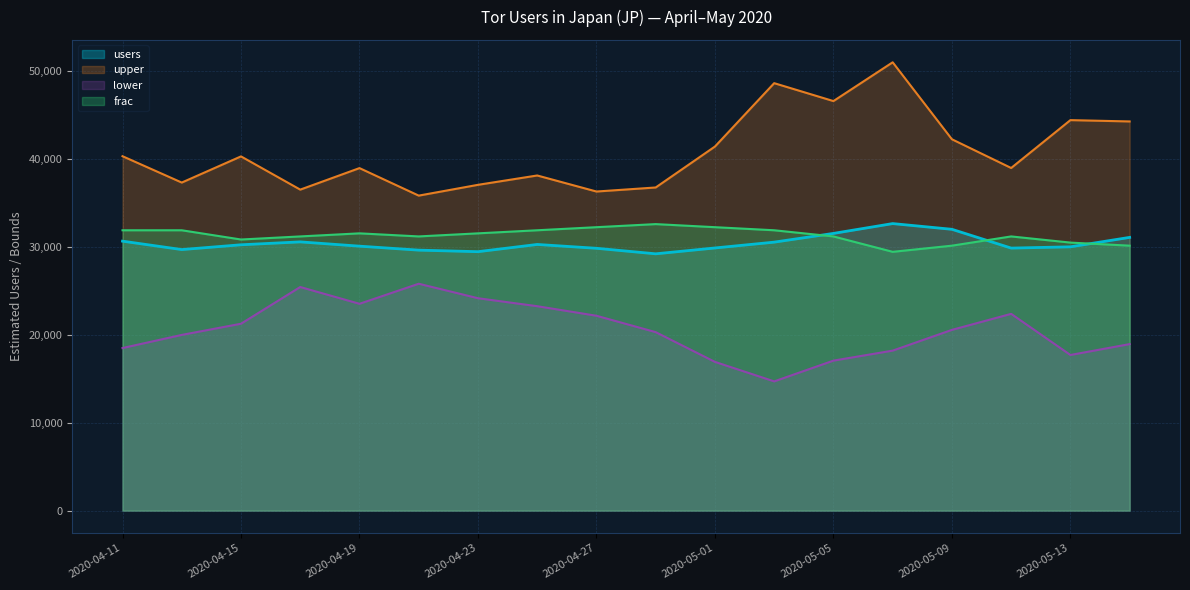

What position from the left is 2020-05-15?

18